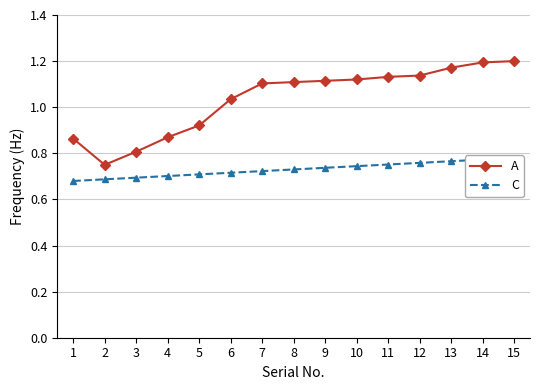

Which series has the largest total across all categories?

A